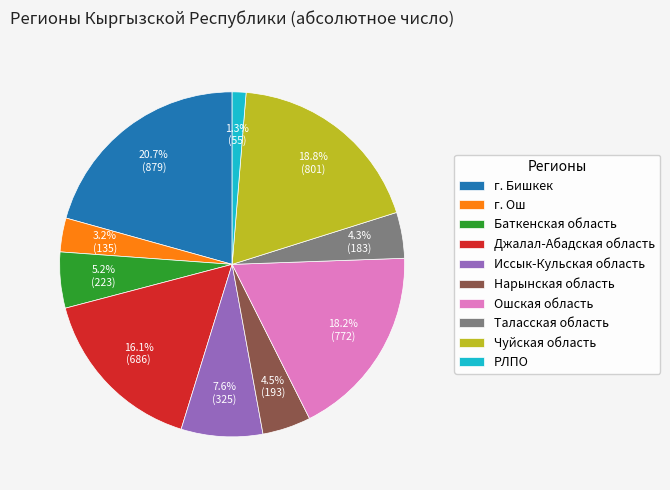

Is there any slice that represents more than half of the pie?

No